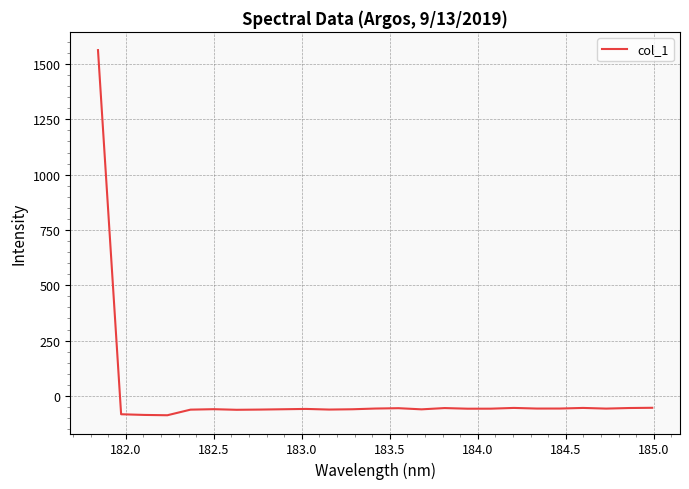

What is the greatest value displayed?

1563.1